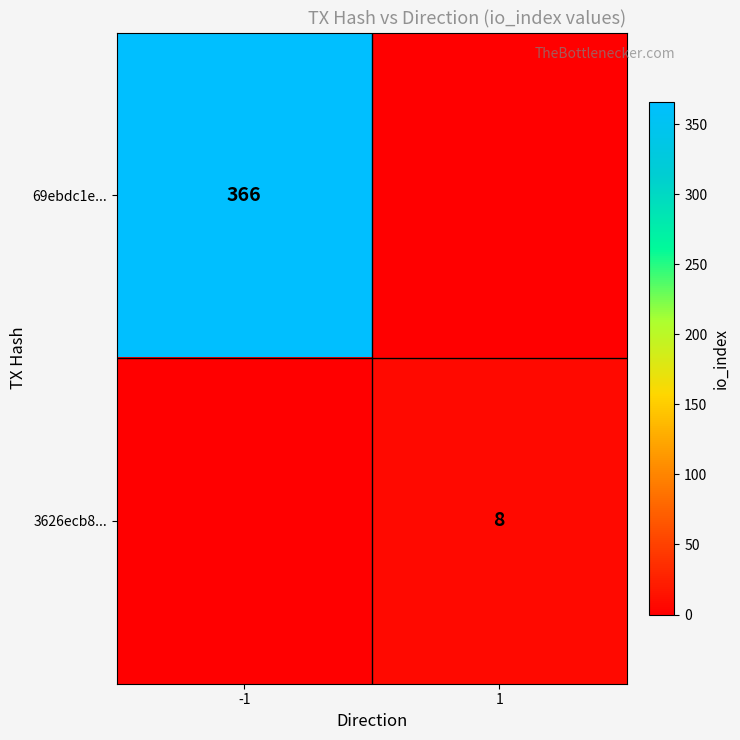

The 3626ecb8... series shows 8 at 1. True or false?

True